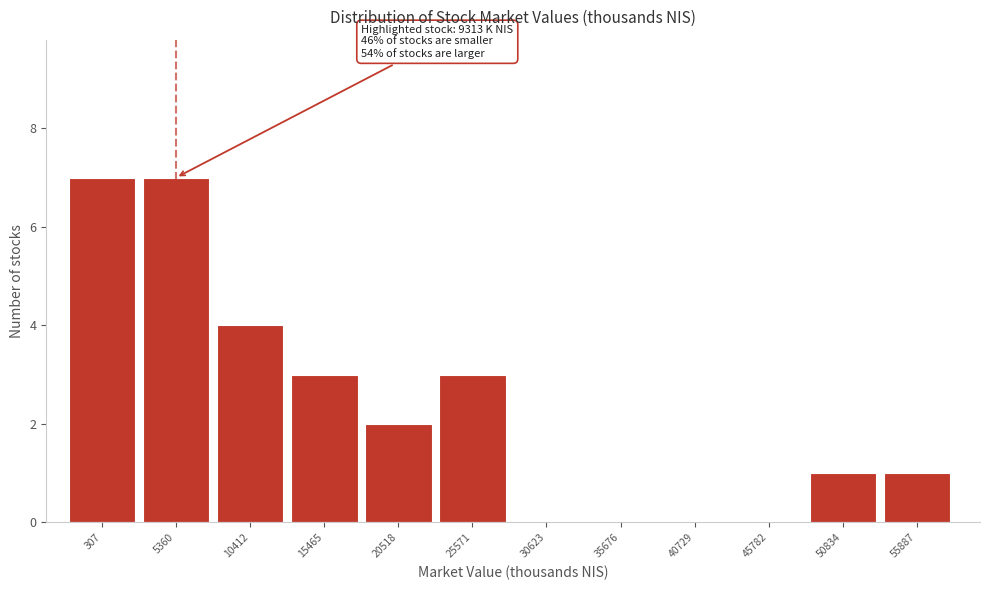

Reading left to right, list all the values displayed in this chart.

307=7	5360=7	10412=4	15465=3	20518=2	25571=3	30623=0	35676=0	40729=0	45782=0	50834=1	55887=1